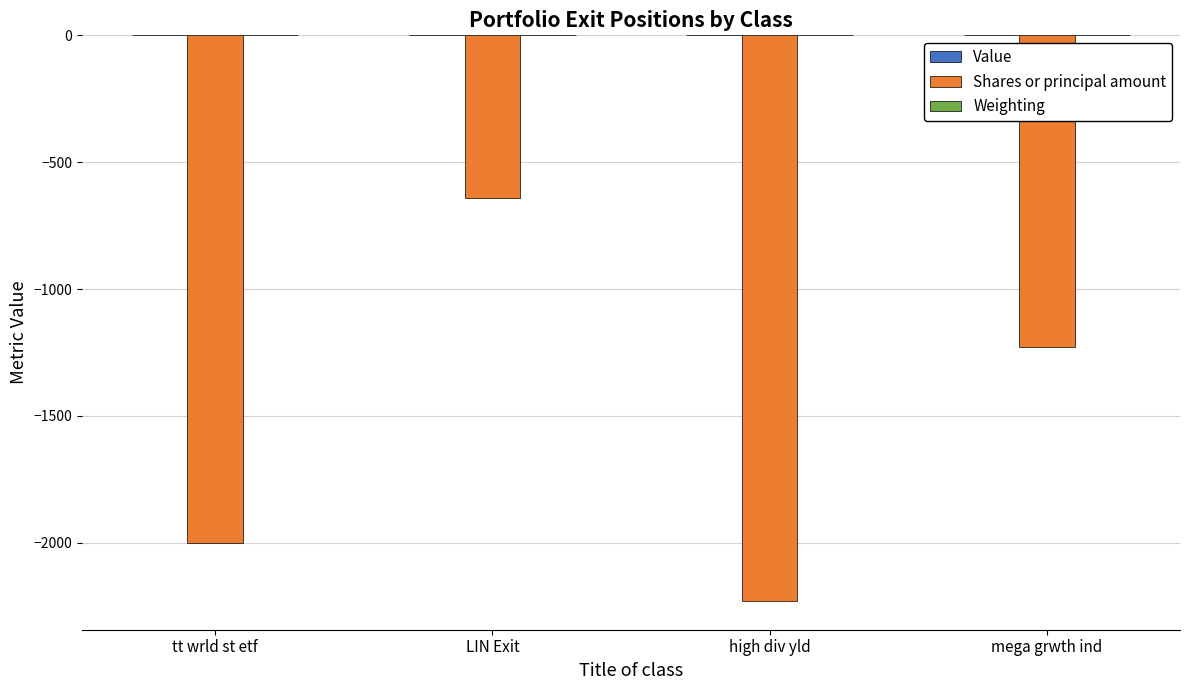

True or false: Shares or principal amount has a value of -457.9 at tt wrld st etf.

False